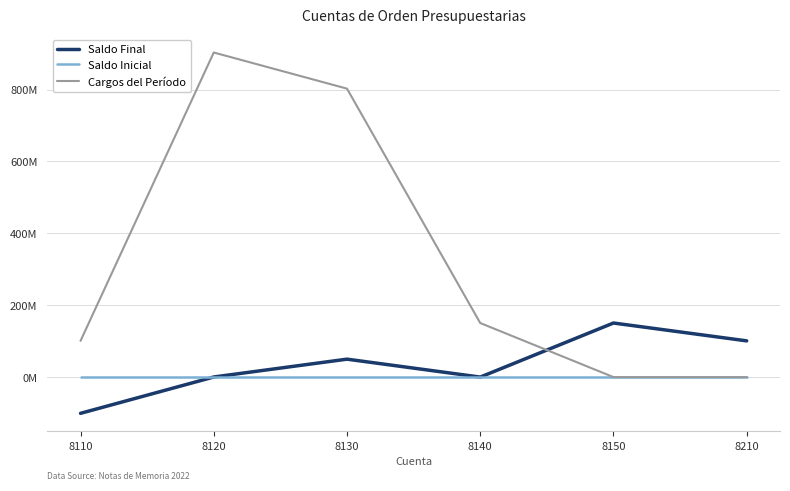

At which label is Saldo Inicial closest to 0?

8110